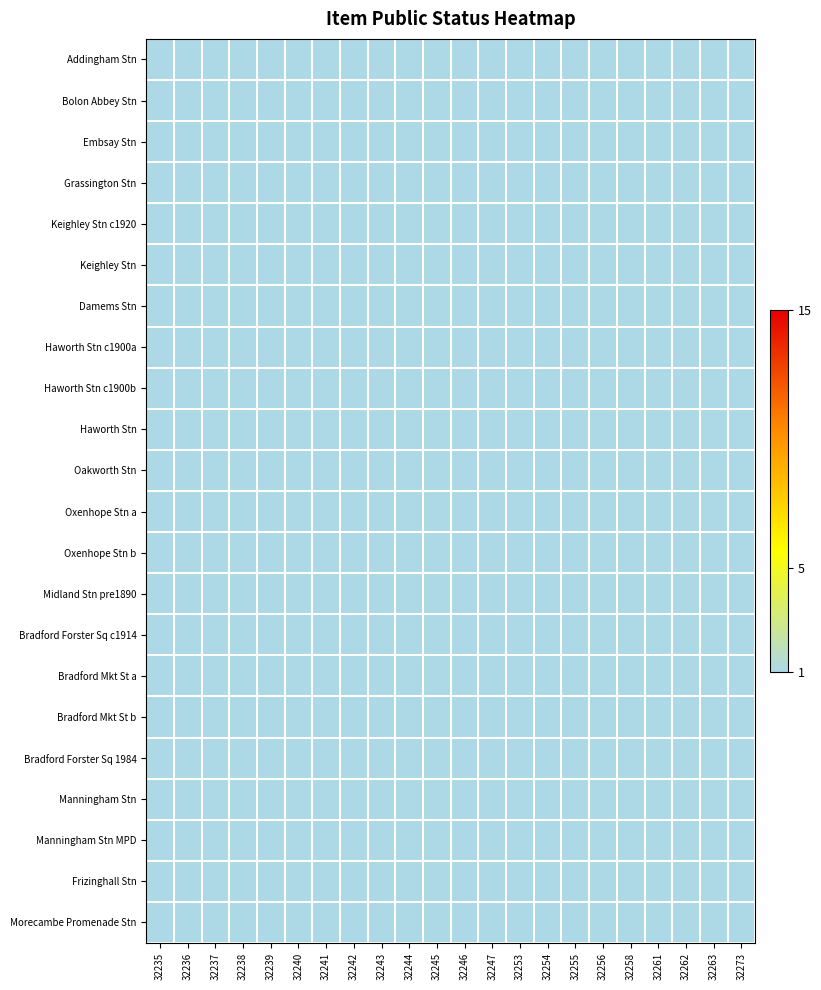

At which category does the chart reach its peak across all series?

32235